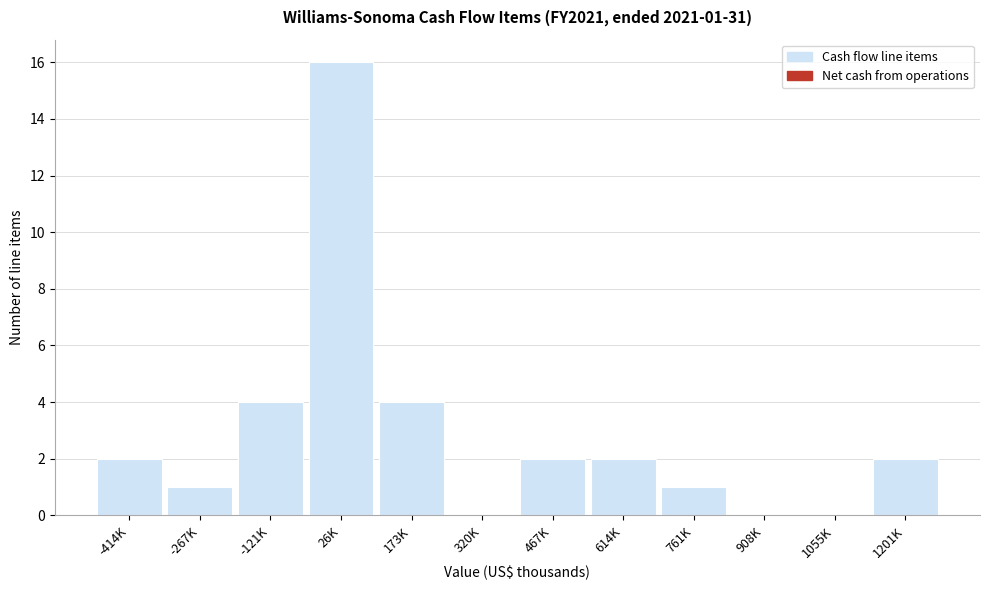

Reading right to left, transcribe all the data shown in this chart.

1201K=2	1055K=0	908K=0	761K=1	614K=2	467K=2	320K=0	173K=4	26K=16	-121K=4	-267K=1	-414K=2